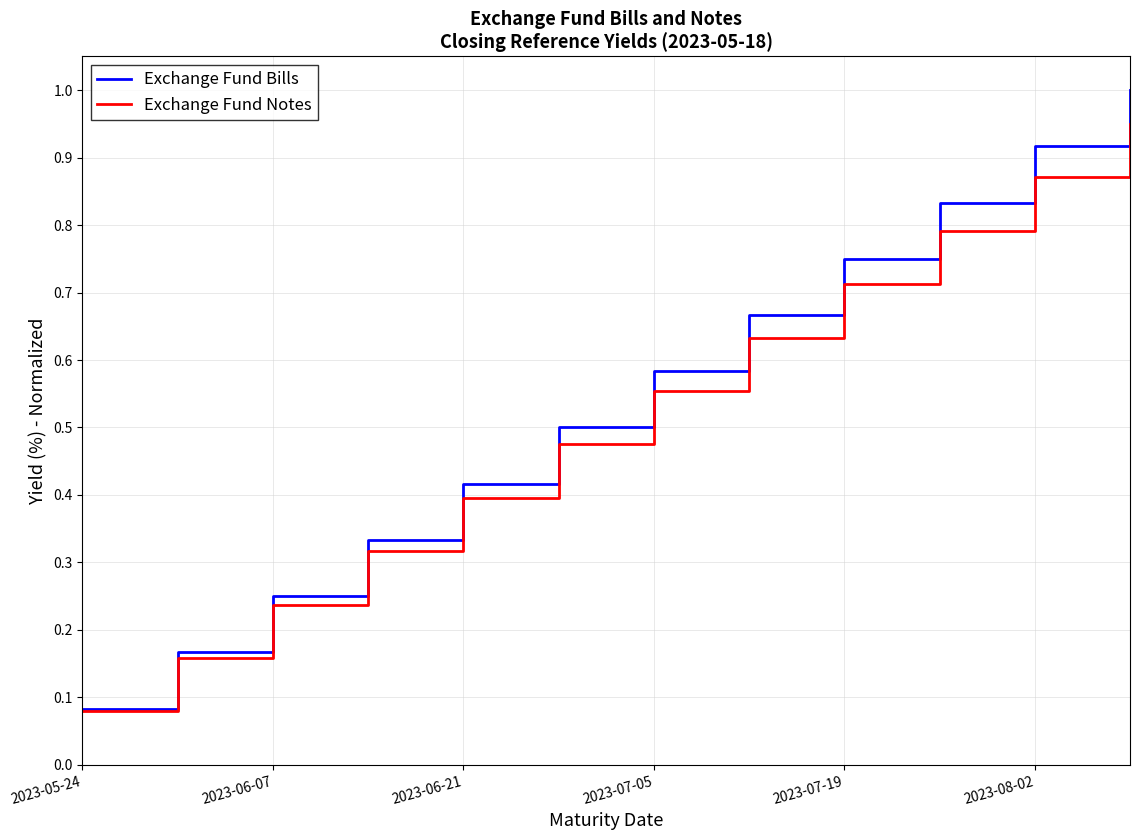

Rank the series by their maximum value, from highest to lowest.

Exchange Fund Bills, Exchange Fund Notes